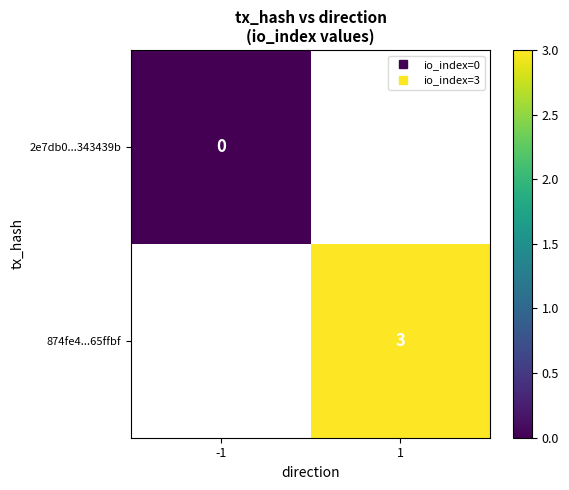

Between -1 and 1, which is larger?

1